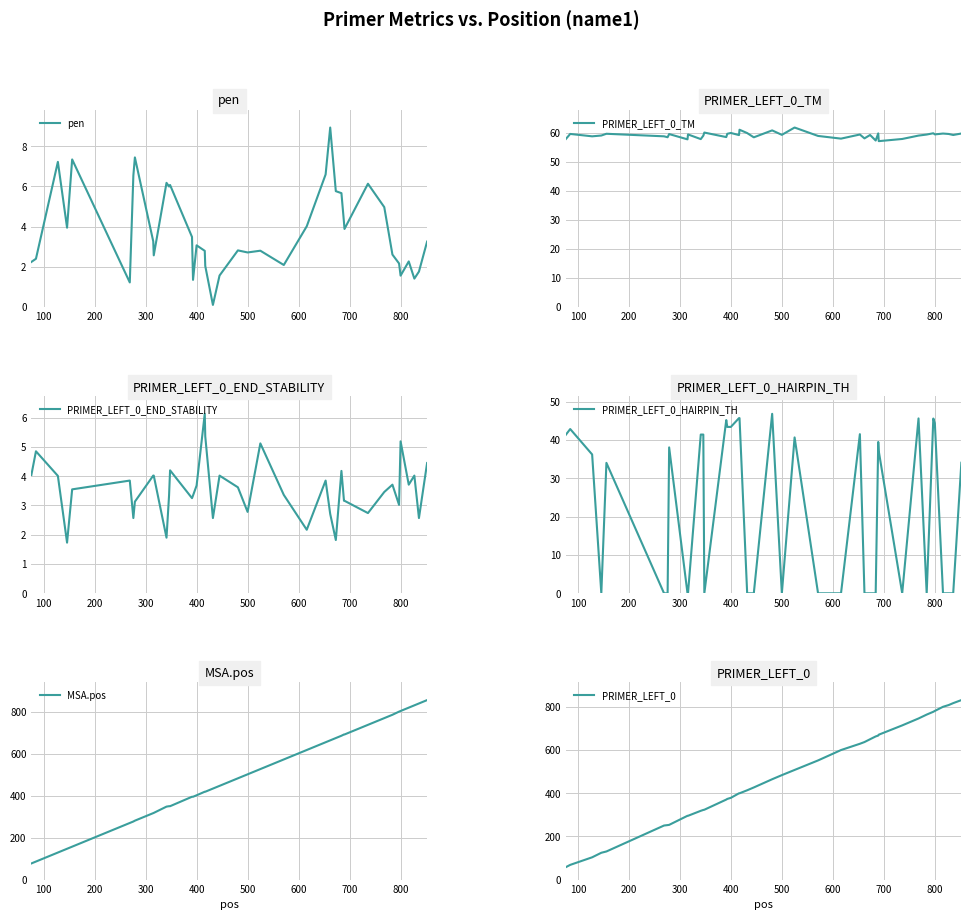

What are all the series names shown in the legend?

pen, PRIMER_LEFT_0_TM, PRIMER_LEFT_0_END_STABILITY, PRIMER_LEFT_0_HAIRPIN_TH, MSA.pos, PRIMER_LEFT_0